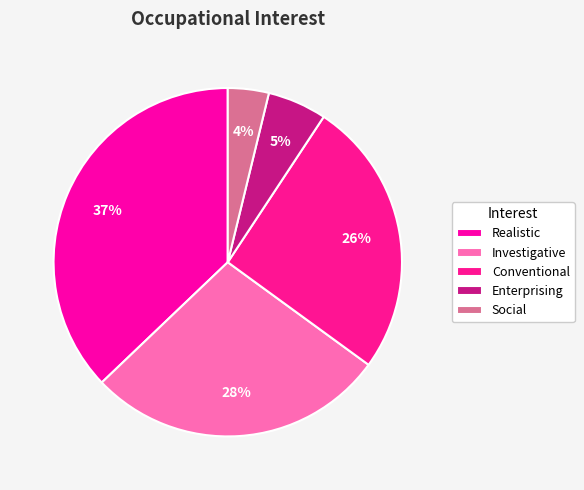

Is it true that Realistic is 45% of the pie?

False